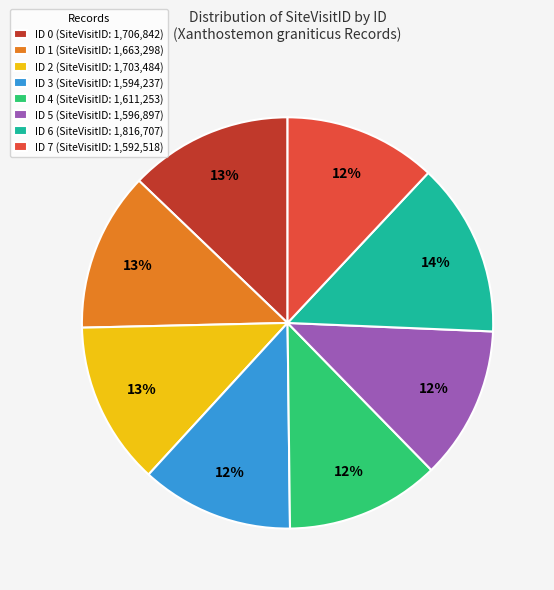

The ID 7 (SiteVisitID: 1,592,518) slice represents 12% of the pie. True or false?

True